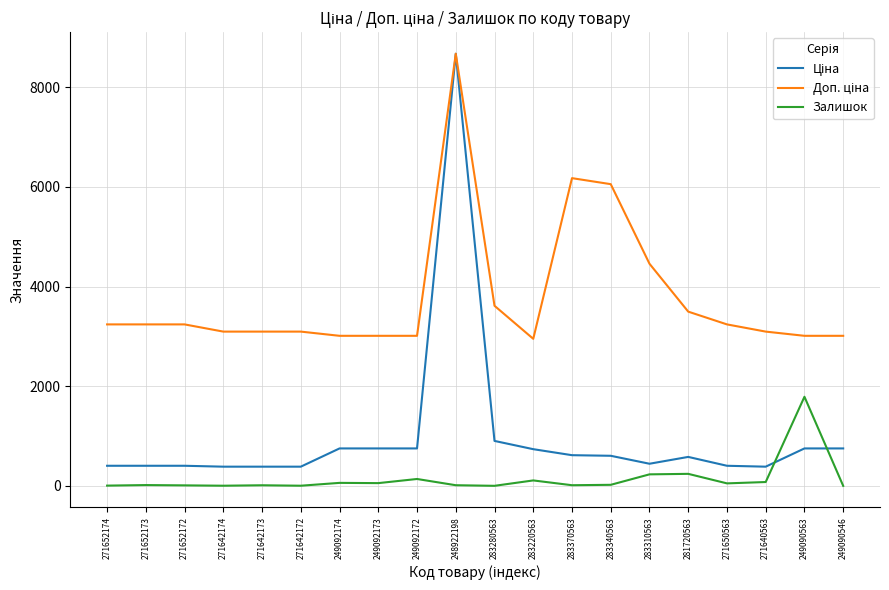

Count the number of data series in this chart.

3